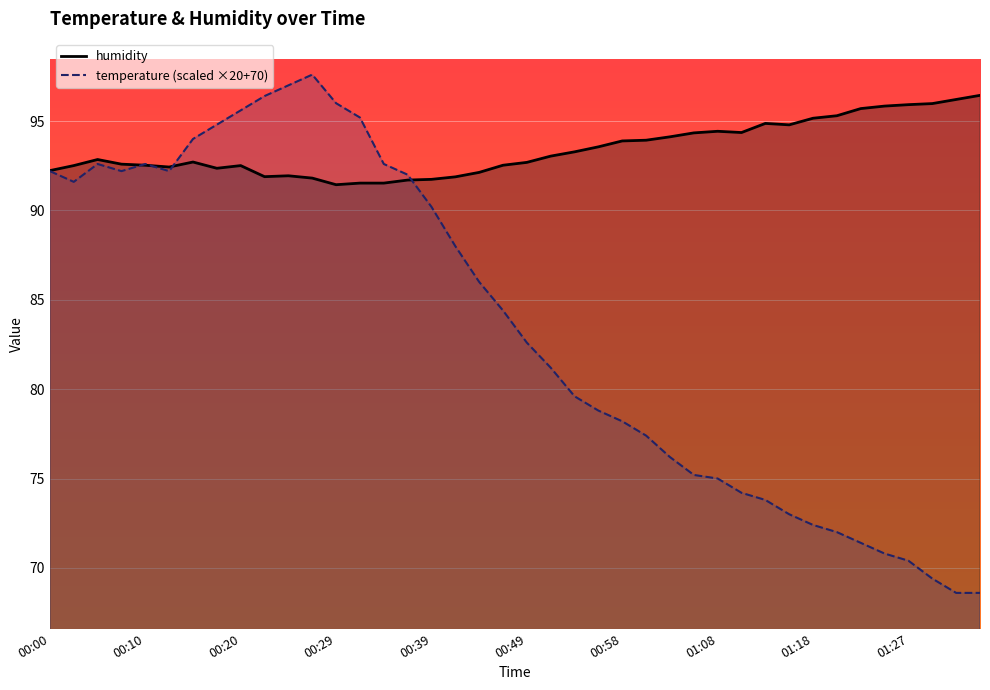

What is the difference between the highest and lowest values at 00:27?

5.8